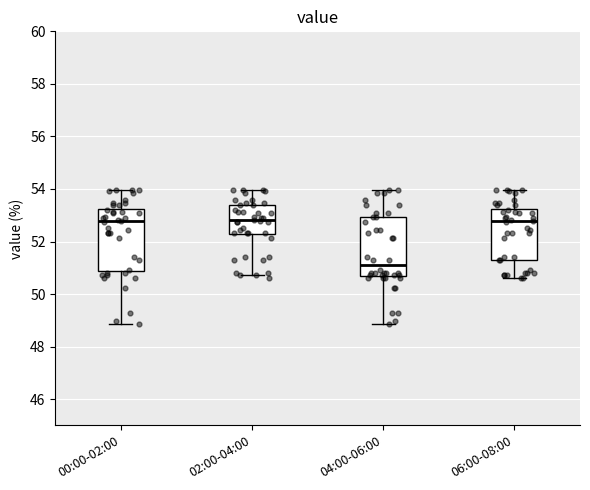

Reading left to right, read every box against the y-axis: the position of its median line, the range the box covers, and the ends of its whiskers. The values are not printed on the chart, so give them approximately, as read against the axis.

00:00-02:00: median 52.8, box 50.8 to 53.2, whiskers 48.8 to 54.0
02:00-04:00: median 52.8, box 52.2 to 53.4, whiskers 50.8 to 54.0
04:00-06:00: median 51.2, box 50.6 to 53.0, whiskers 48.8 to 54.0
06:00-08:00: median 52.8, box 51.4 to 53.2, whiskers 50.6 to 54.0